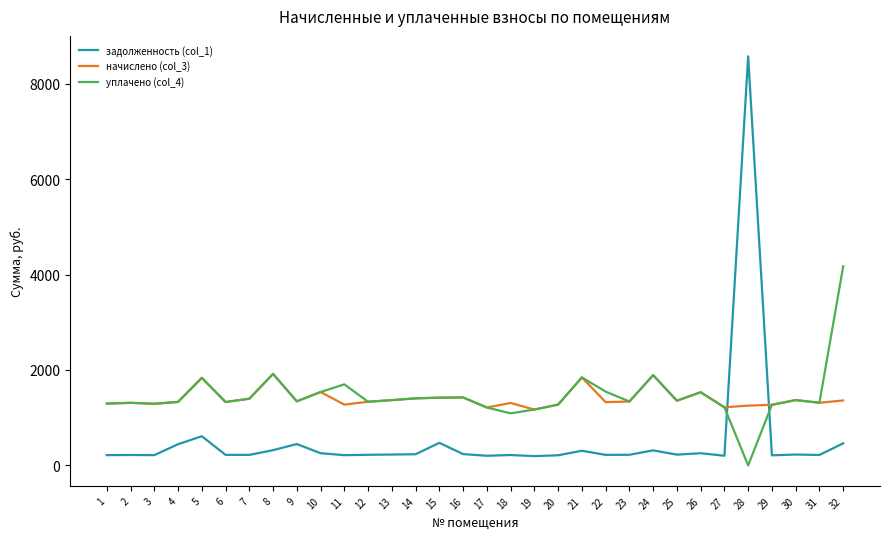

Is the value of начислено (col_3) at 22 greater than the value of задолженность (col_1) at 8?

Yes